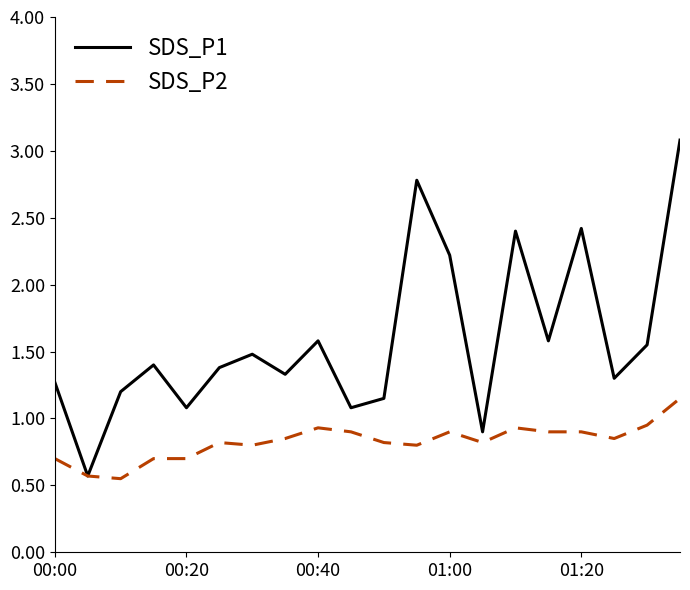

What is the maximum value for SDS_P1?

3.1